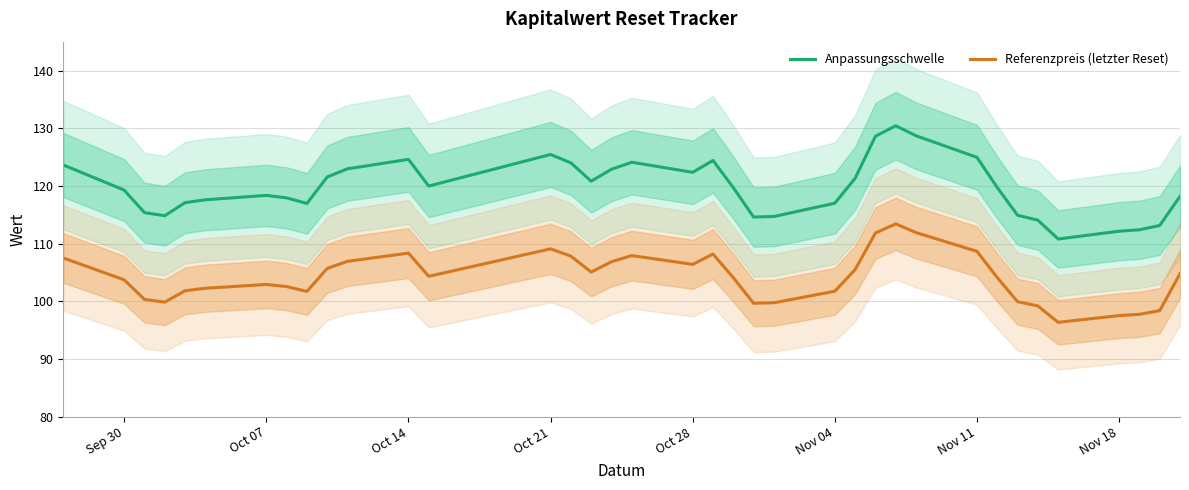

What is the lowest value of the Referenzpreis (letzter Reset) series?

96.3